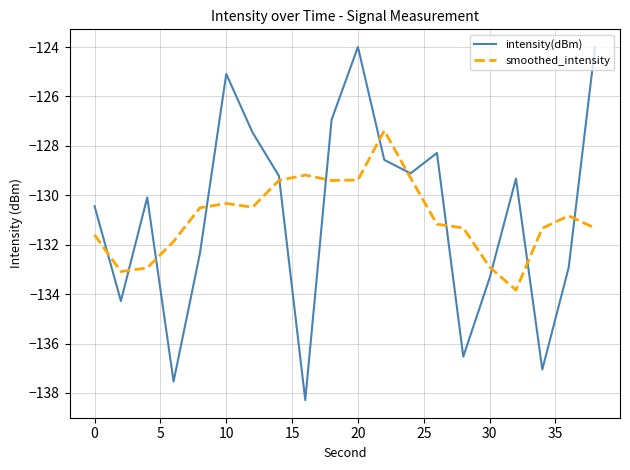

Reading right to left, what are all the values shown in this chart?

intensity(dBm): -124.0	-132.9	-137.0	-129.3	-133.3	-136.5	-128.3	-129.1	-128.6	-124.0	-126.9	-138.3	-129.2	-127.5	-125.1	-132.4	-137.5	-130.1	-134.3	-130.4
smoothed_intensity: -131.3	-130.8	-131.3	-133.8	-132.9	-131.3	-131.2	-129.3	-127.4	-129.4	-129.4	-129.2	-129.4	-130.5	-130.3	-130.5	-131.9	-132.9	-133.1	-131.6